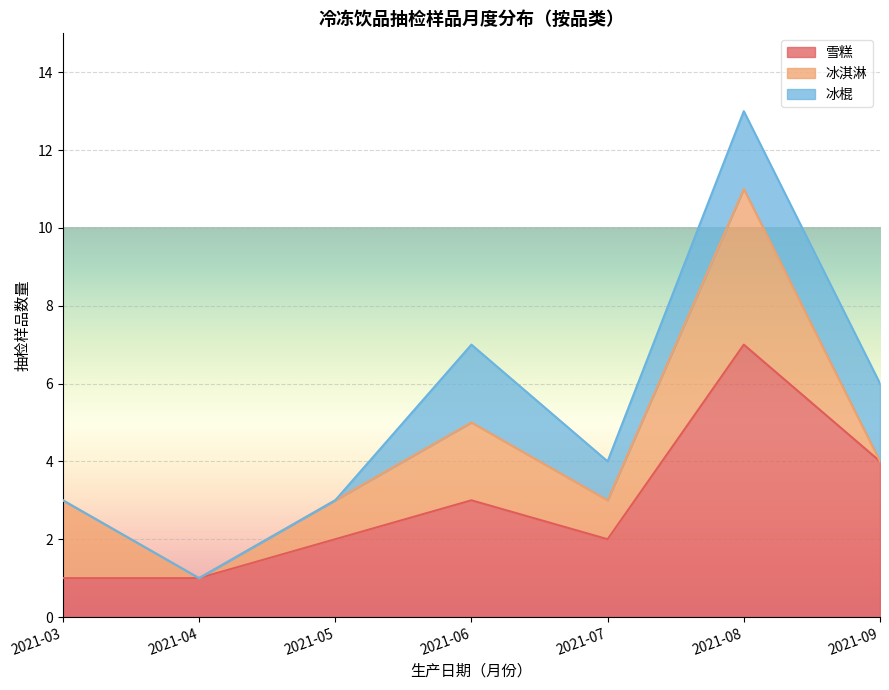

True or false: 雪糕 and 冰棍 intersect in this chart.

False